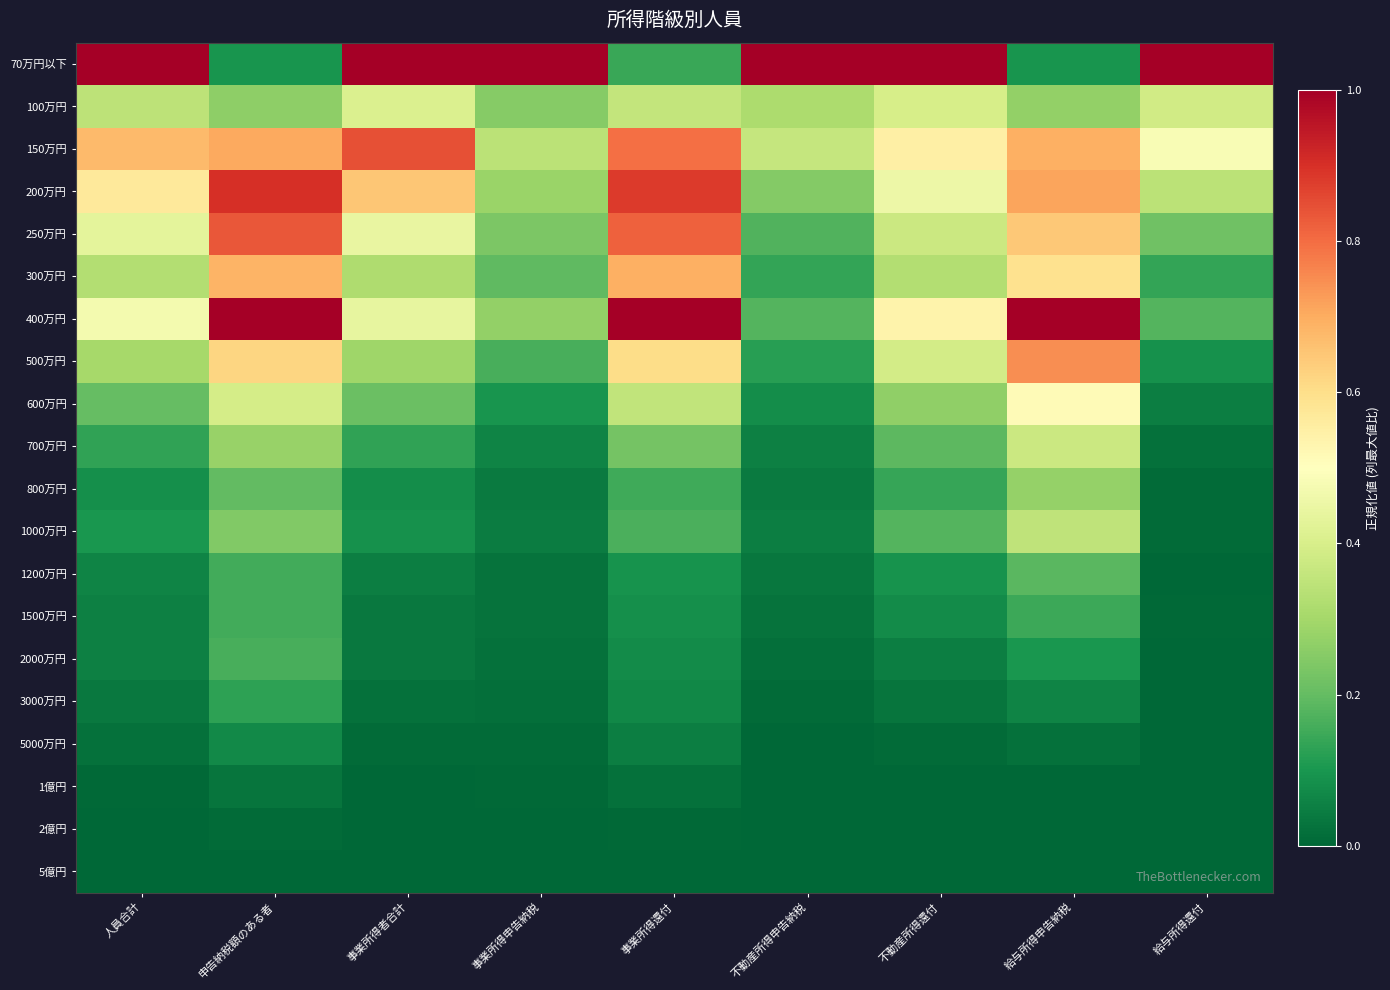

What is the total value across all series at 不動産所得申告納税?

2.8